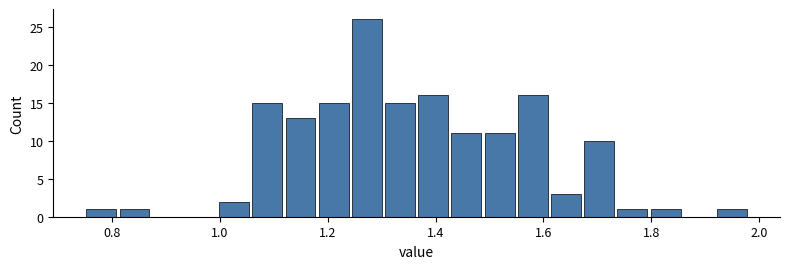

Around what value on the x-axis is the tallest bar? Give the approximate position of its centre, as read against the axis.

1.28